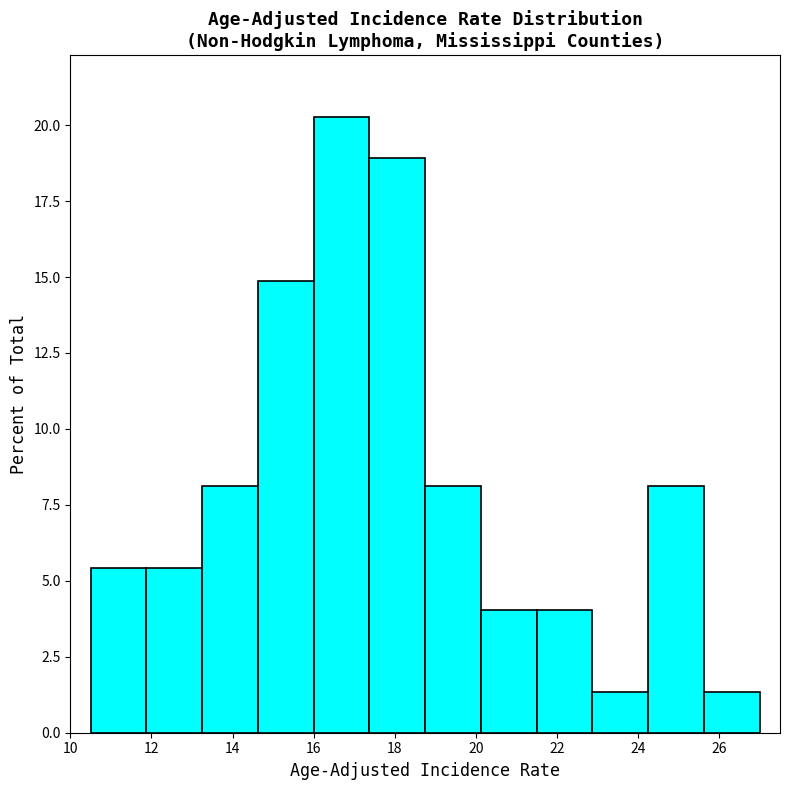

Reading left to right, transcribe this chart: for each bar, give the range it covers on the x-axis and its height. Neither the bar edges nor the heights are printed on the chart, so give them approximately, as read against the axes.

10.6 to 11.8: 5.5
11.8 to 13.2: 5.5
13.2 to 14.6: 8.0
14.6 to 16.0: 15.0
16.0 to 17.4: 20.5
17.4 to 18.8: 19.0
18.8 to 20.2: 8.0
20.2 to 21.6: 4.0
21.6 to 22.8: 4.0
22.8 to 24.2: 1.5
24.2 to 25.6: 8.0
25.6 to 27.0: 1.5